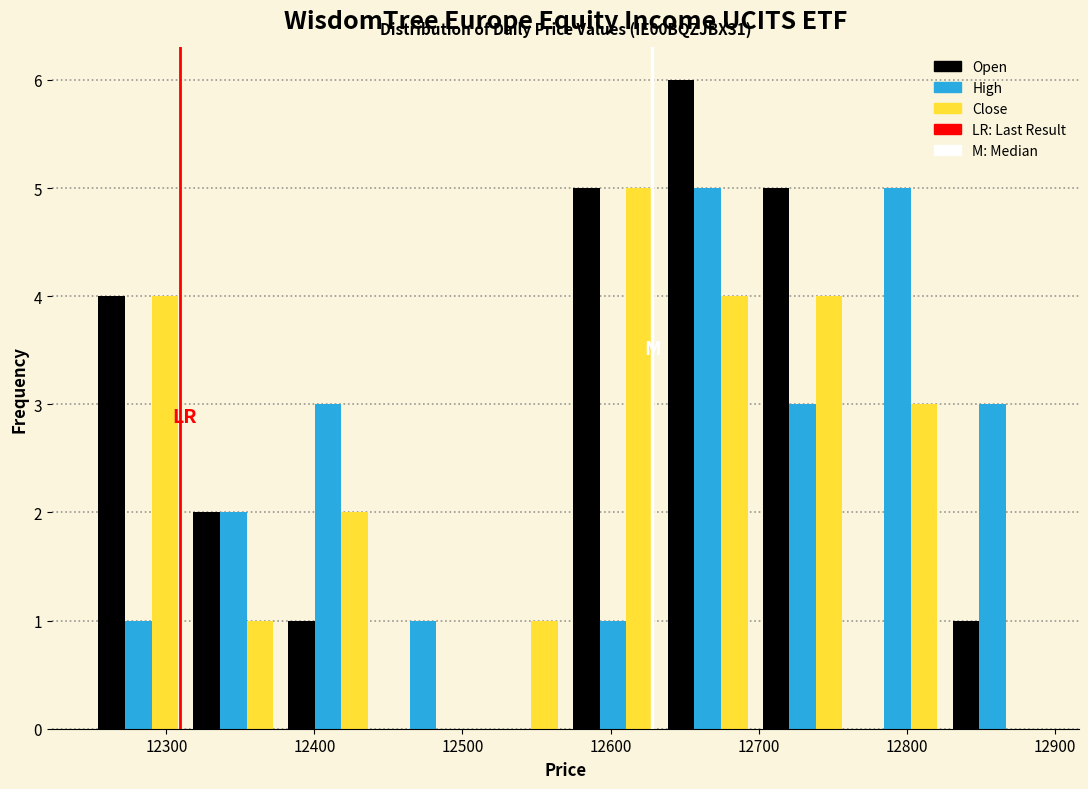

In the Open series, which range on the x-axis has the tallest bar?

12630 to 12700